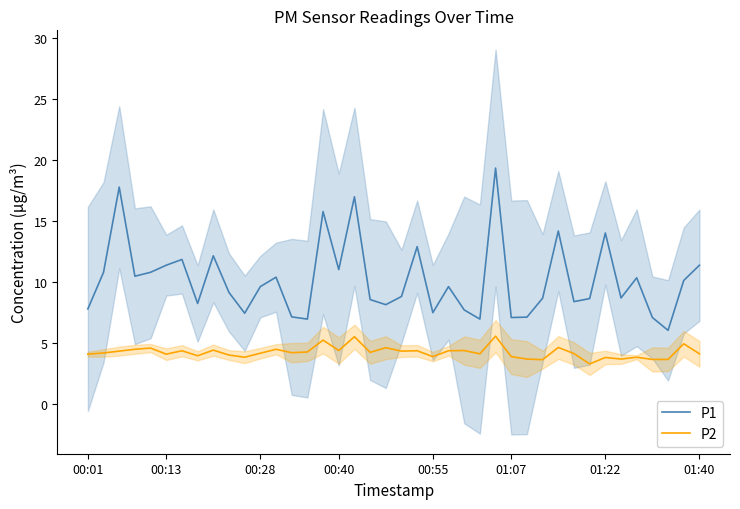

What is the maximum value for P2?

5.6